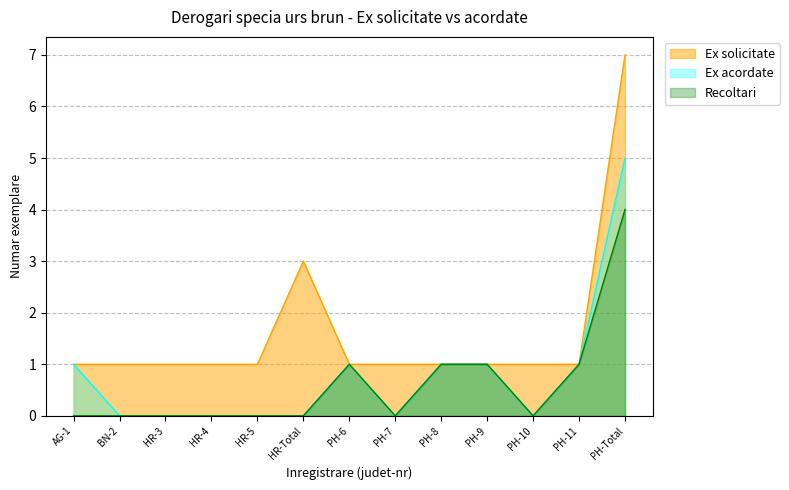

Read the Ex solicitate value at HR-Total.

3